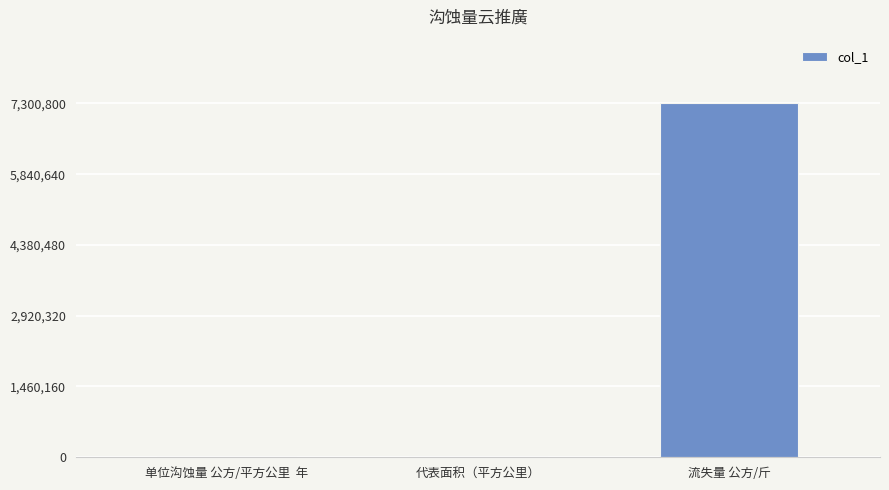

How many distinct data groups are displayed?

1